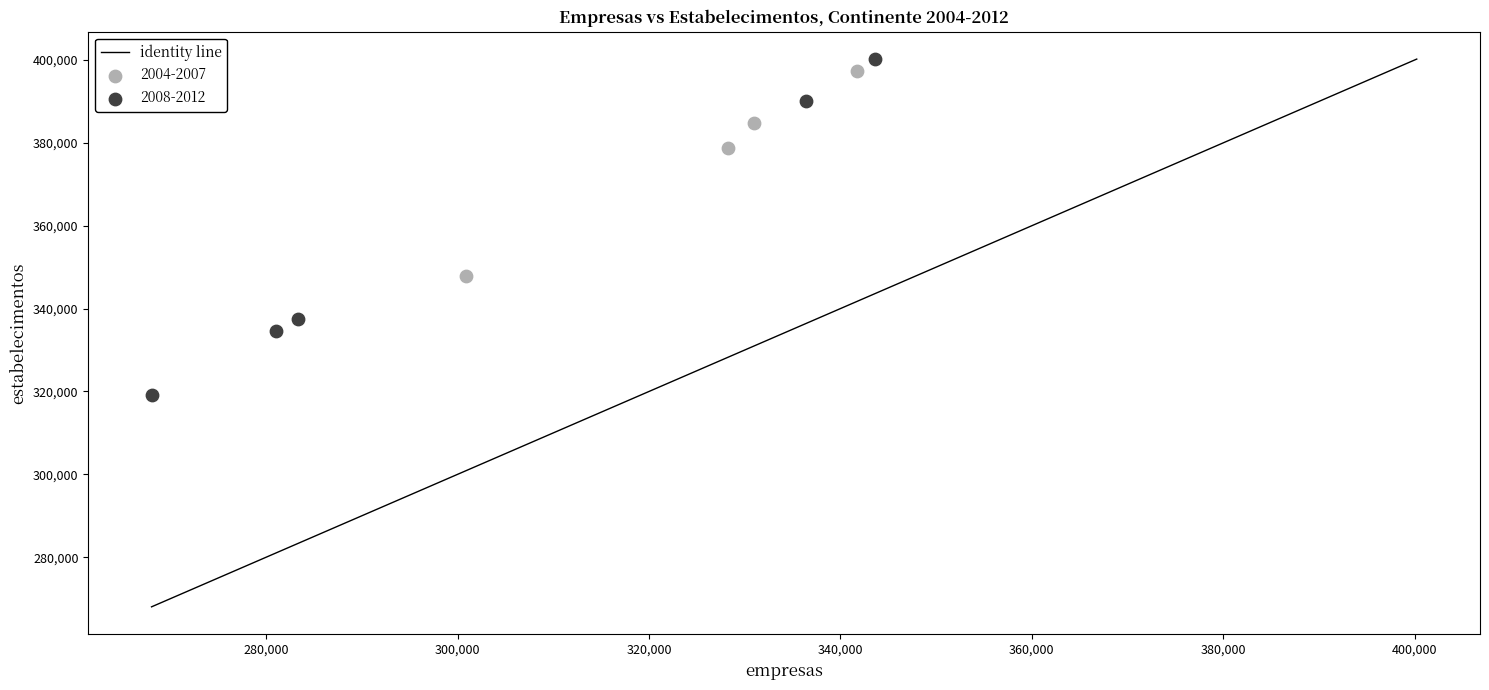

Which series has the widest spread of Y values?

2008-2012